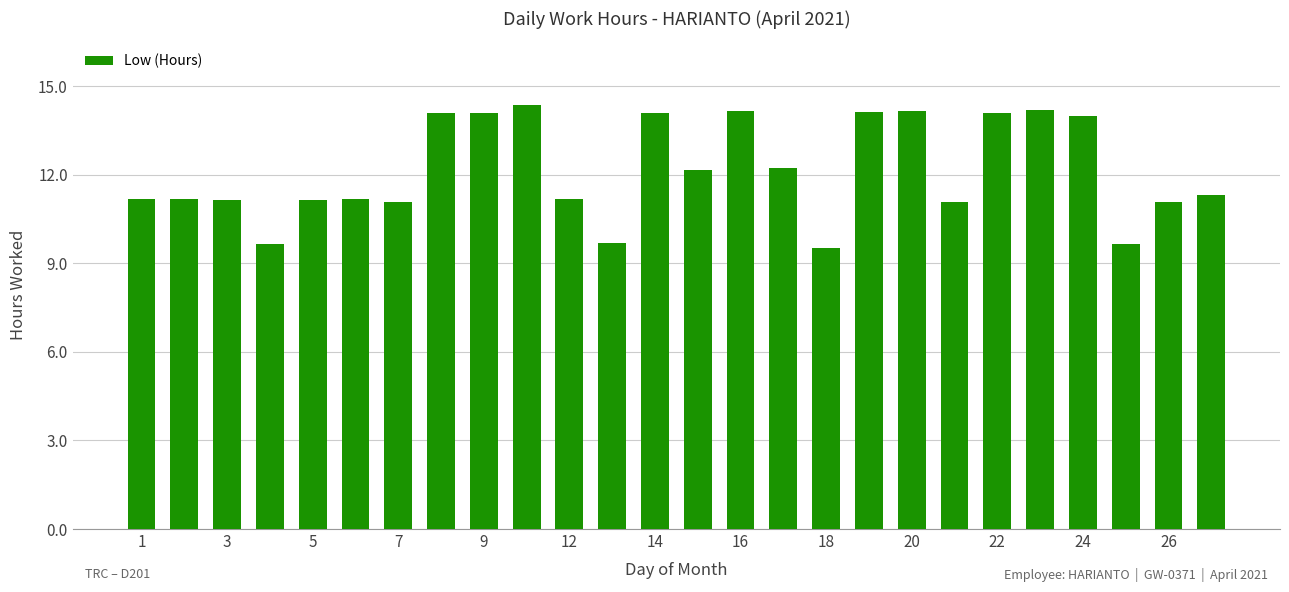

What is the difference between the maximum and minimum values?

4.8